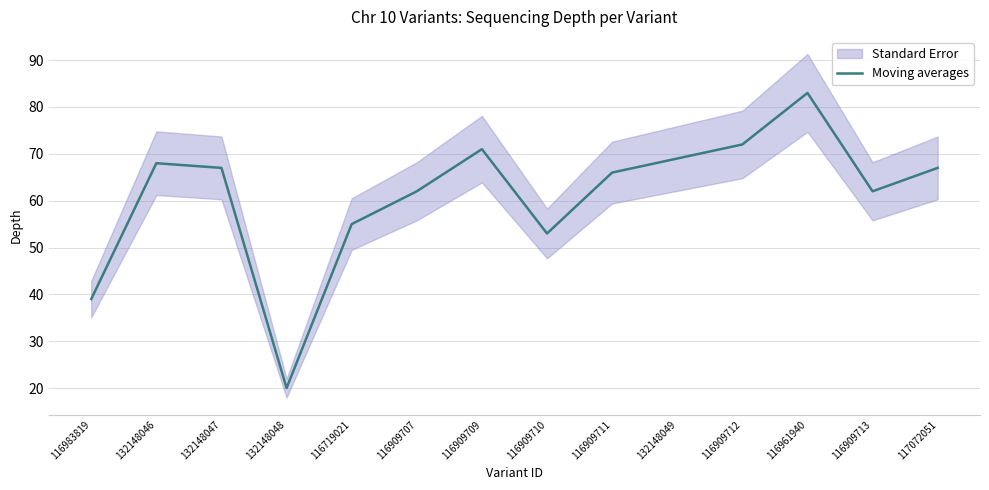

Reading right to left, what are all the values shown in this chart?

67	62	83	72	69	66	53	71	62	55	20	67	68	39